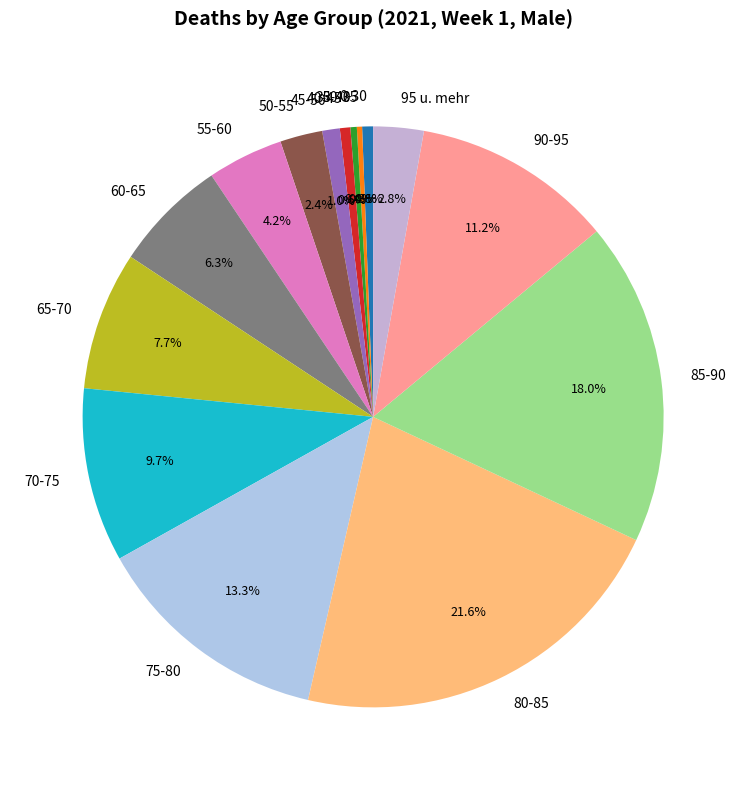

Is it true that 90-95 is 1% of the pie?

False